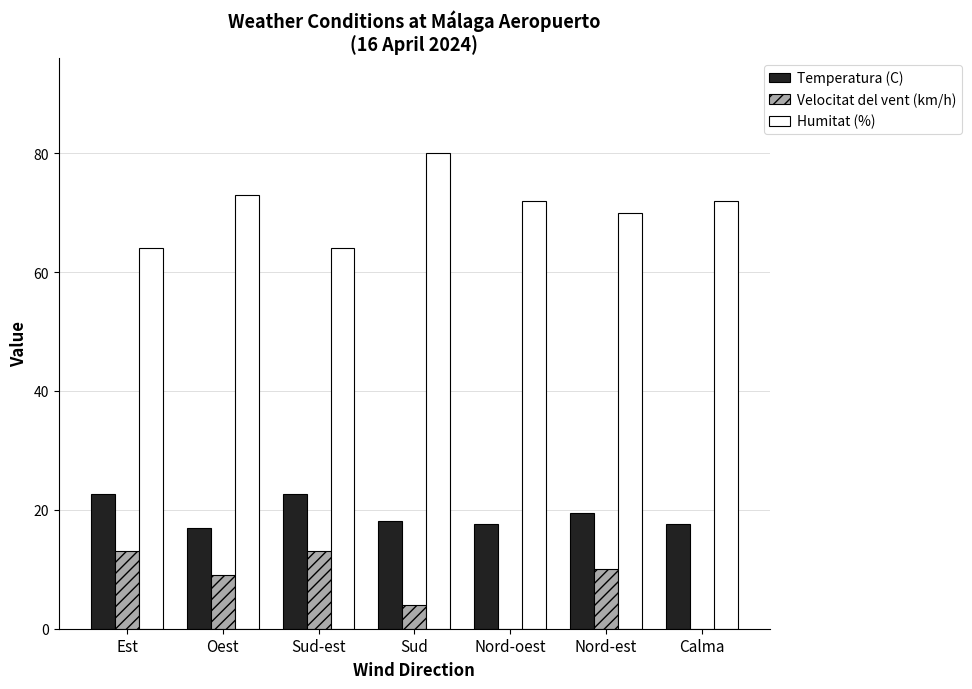

Between Nord-oest and Nord-est, which series saw the biggest shift?

Velocitat del vent (km/h)